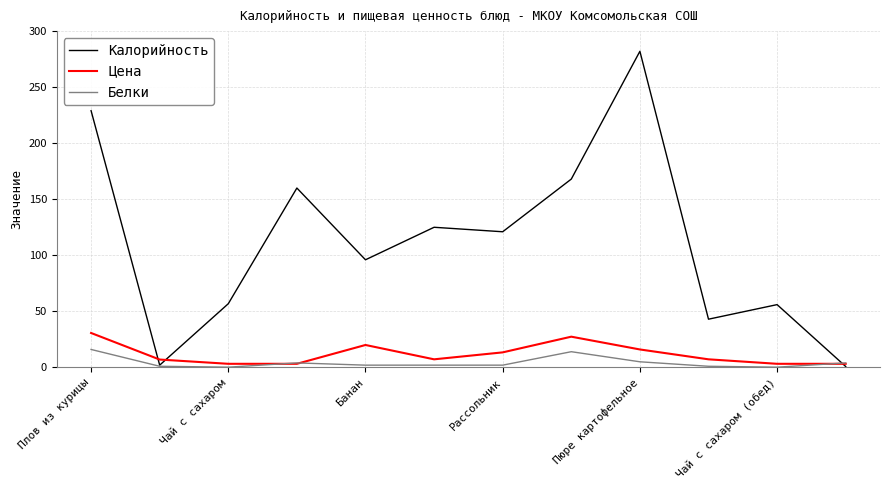

What is the highest value of the Белки series?

16.0